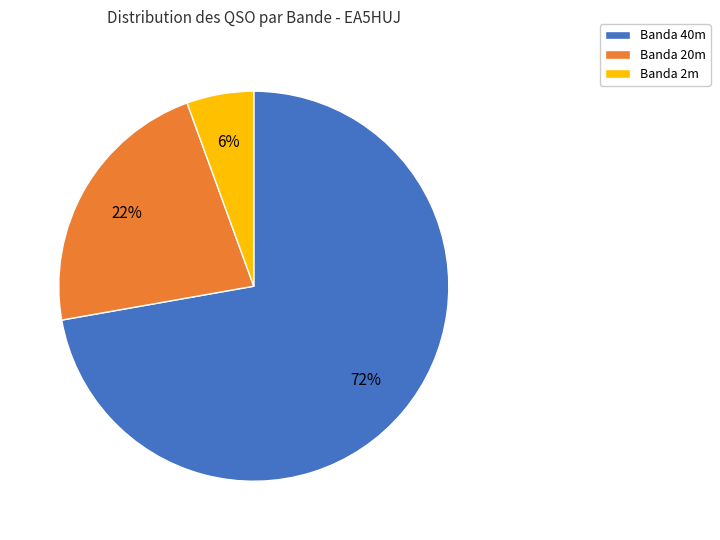

To the nearest percent, what is the average slice percentage?

33%